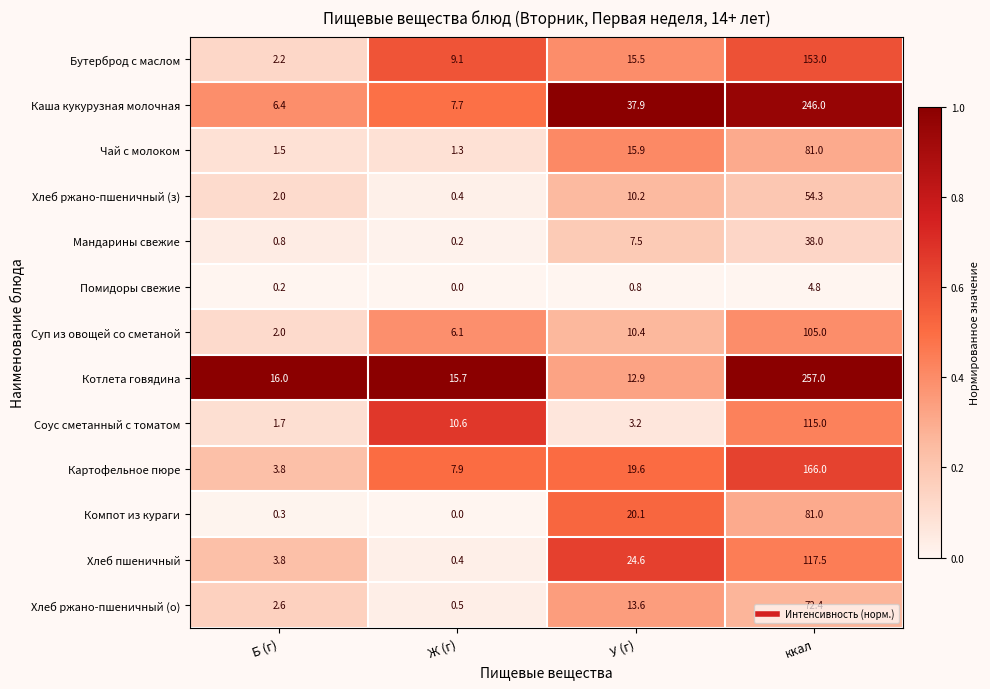

Which category has the lowest value across all series?

Ж (г)